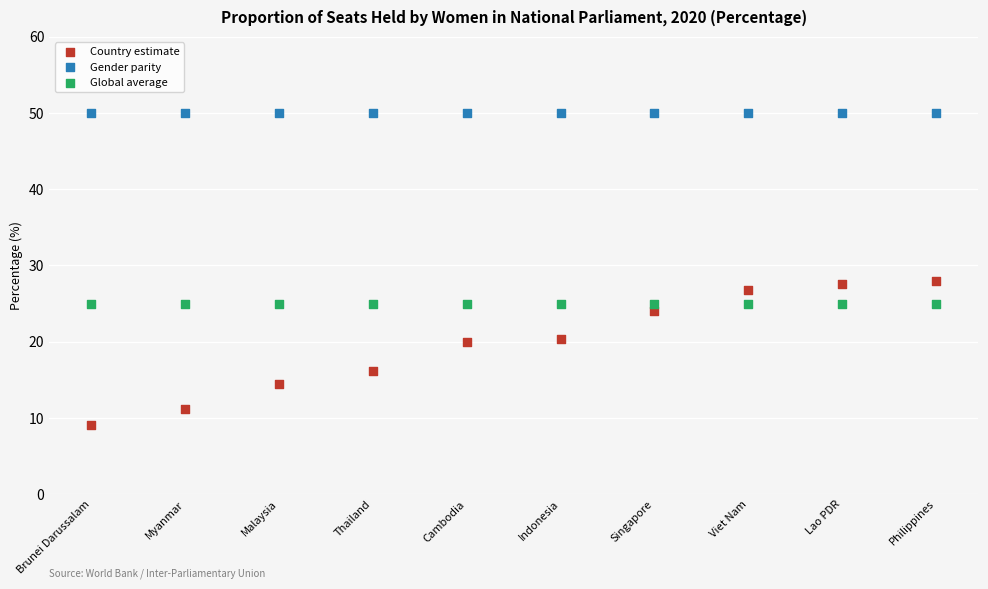

Which series reaches the minimum Y coordinate?

Country estimate